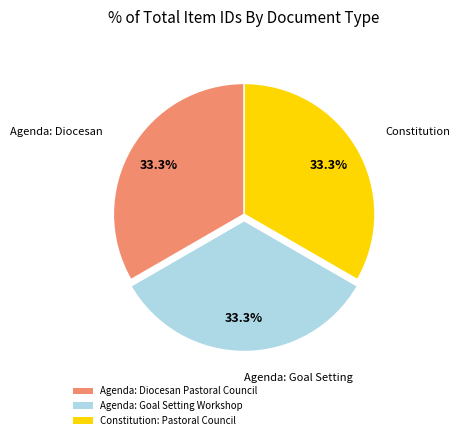

The Agenda: Goal Setting Workshop slice represents 38% of the pie. True or false?

False